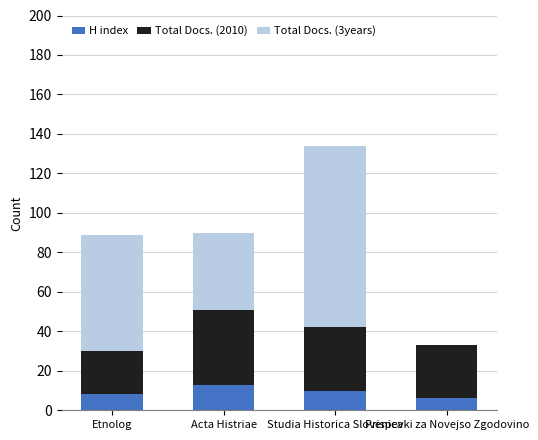

Read the H index value at Etnolog.

8